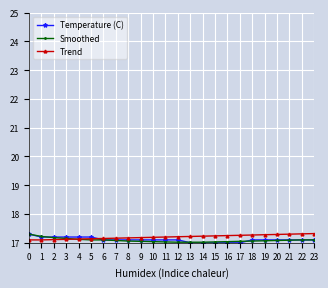

What is the highest value of the Smoothed series?

17.3